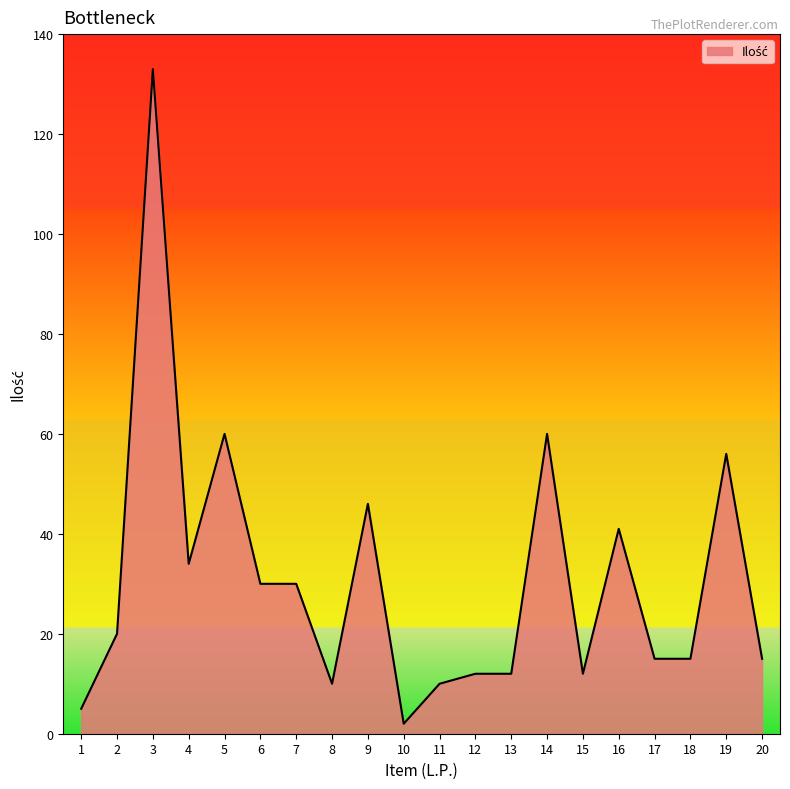

True or false: the data shows 56 at 19.

True